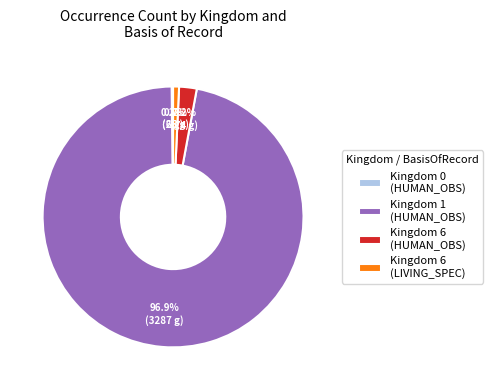

What portion of the pie excludes Kingdom 6 (HUMAN_OBS)?

97.8%